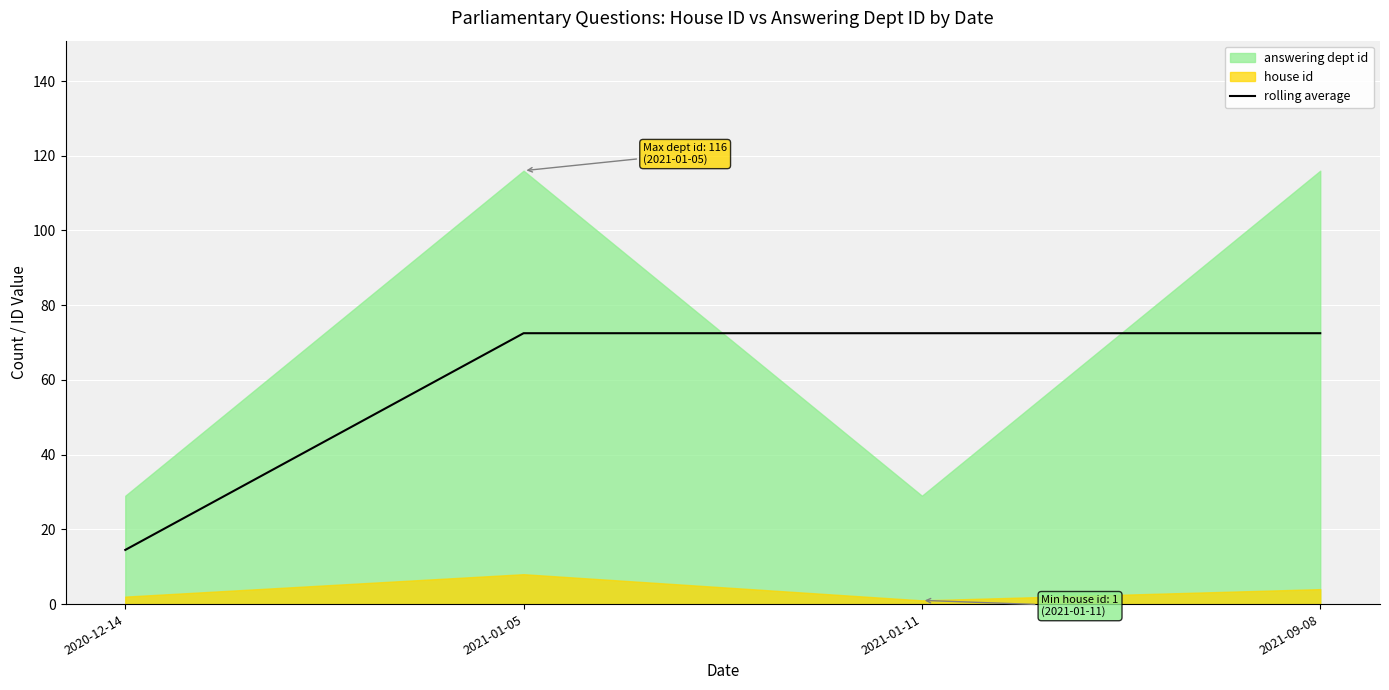

Approximately how many times larger is the value at 2021-09-08 compared to 2020-12-14?

5.0